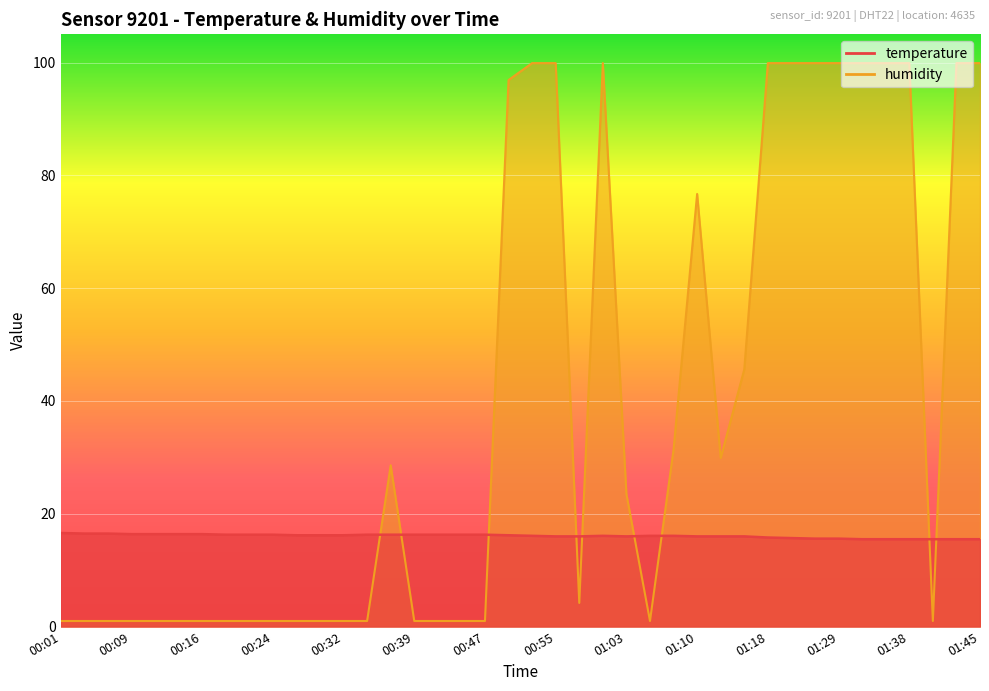

At which category is the sum across all series the highest?

00:52